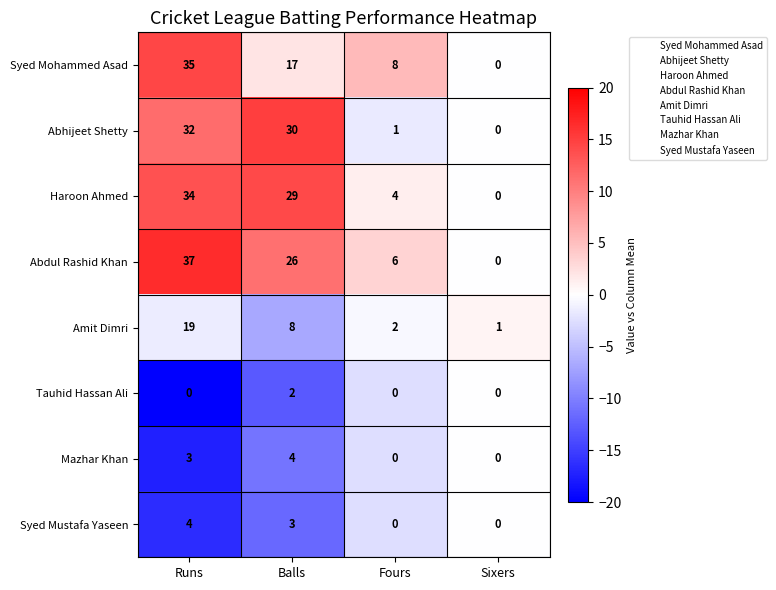

What is the sum of all Syed Mohammed Asad values?

60